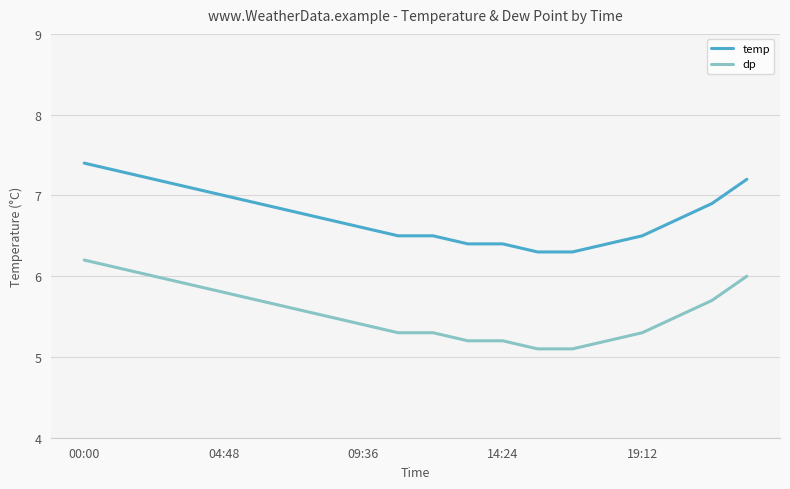

What is the difference between the maximum and minimum values in the dp series?

1.1